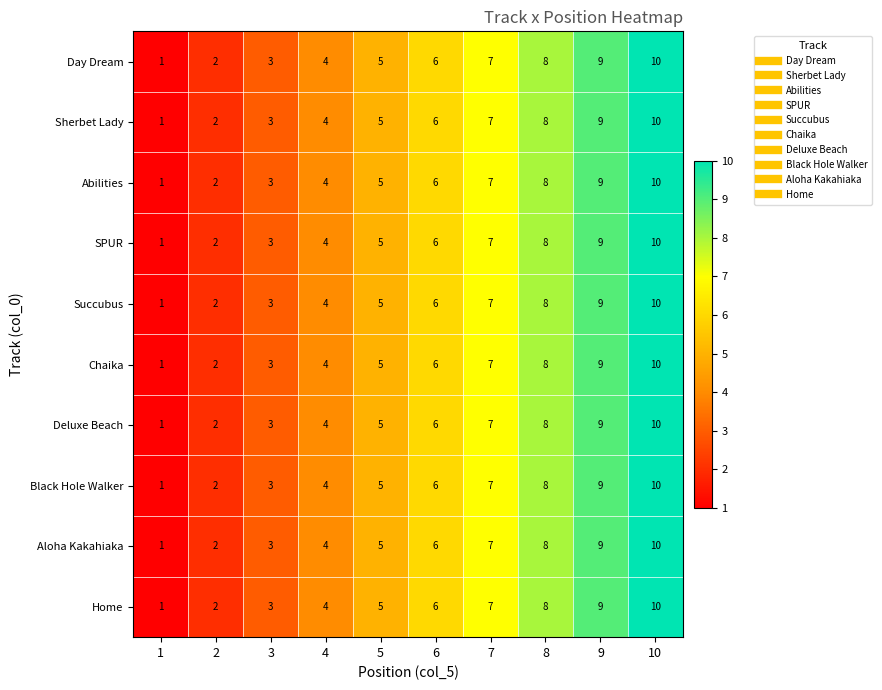

What is the maximum value shown in the chart?

10